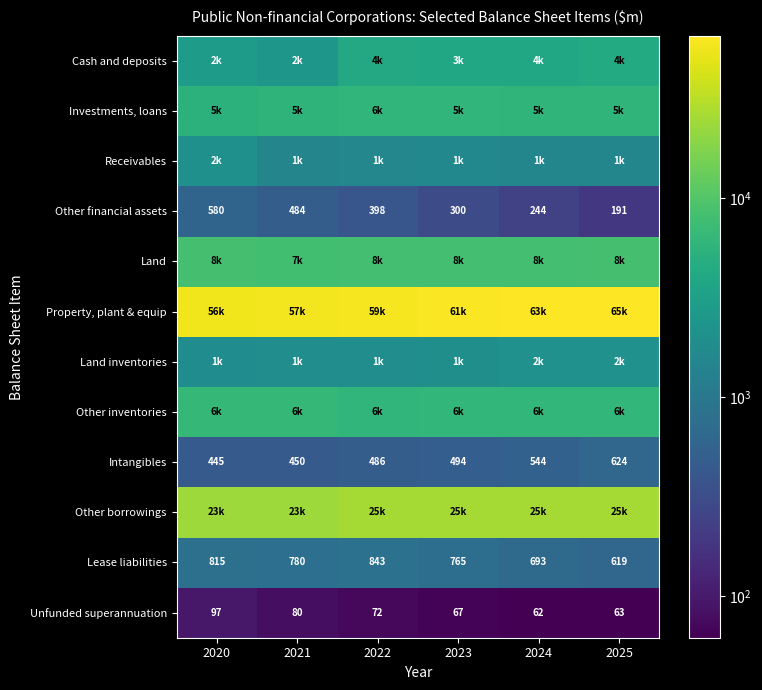

Is the value of Lease liabilities at 2022 greater than the value of Other financial assets at 2021?

Yes